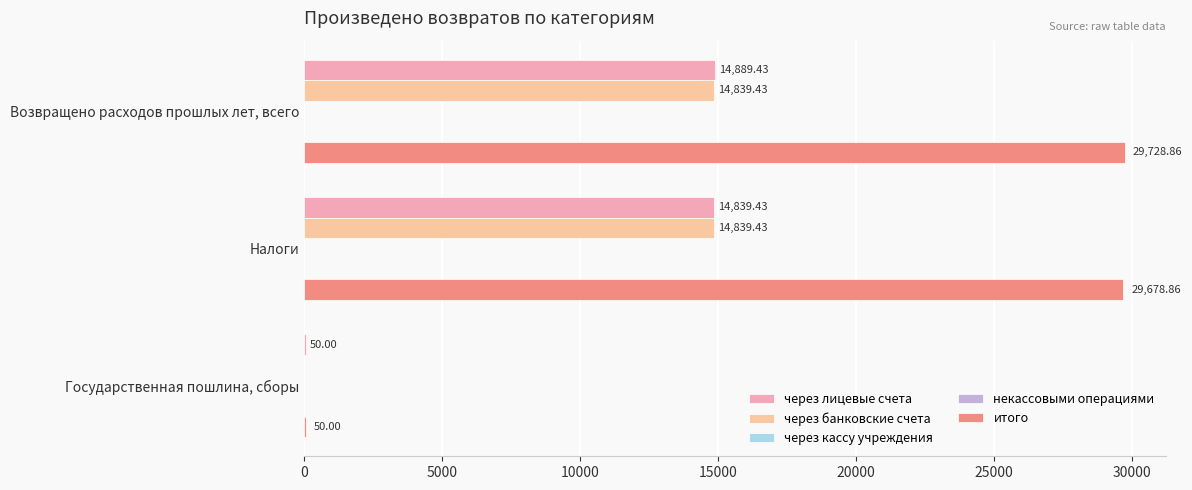

What is the value of the через банковские счета bar at the 1st from the left?

14839.4